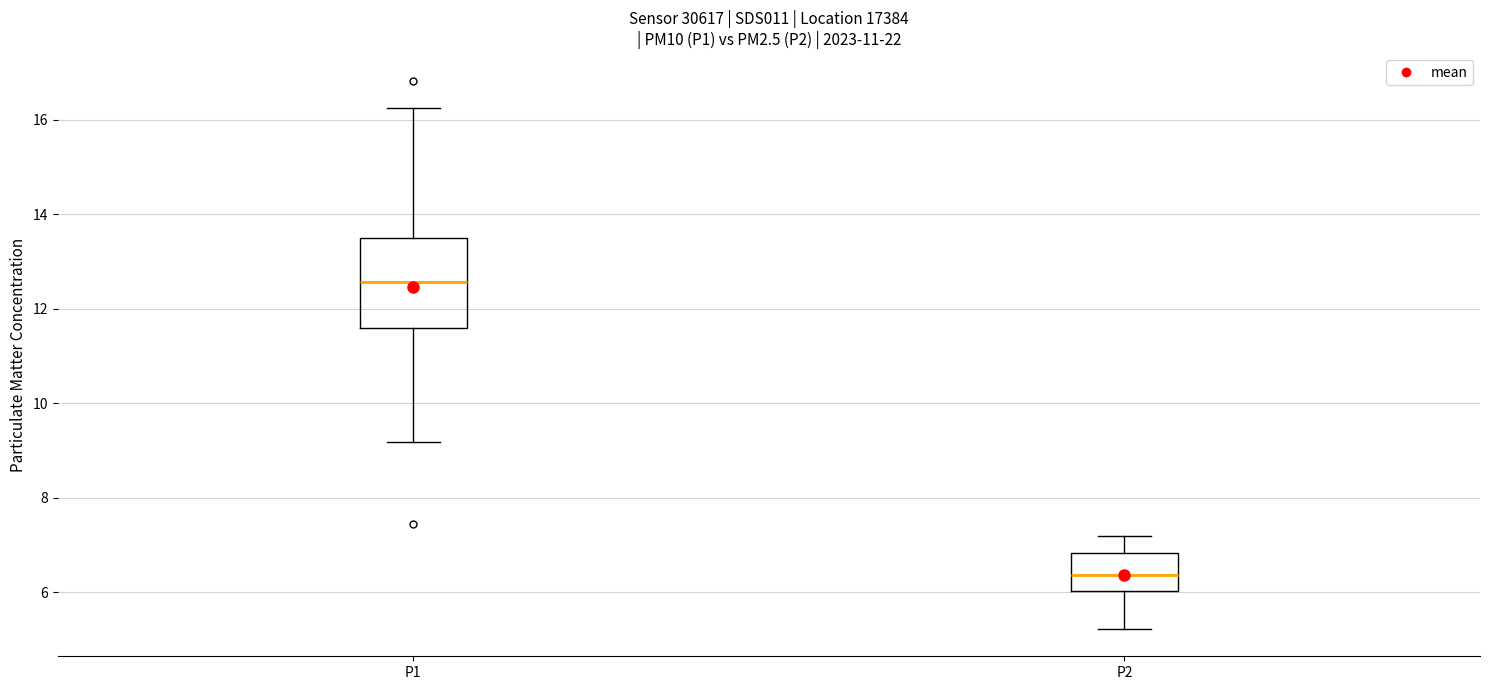

Where does the upper whisker of the box for P1 end on the y-axis? The values are not printed on the chart, so give them approximately, as read against the axis.

16.2